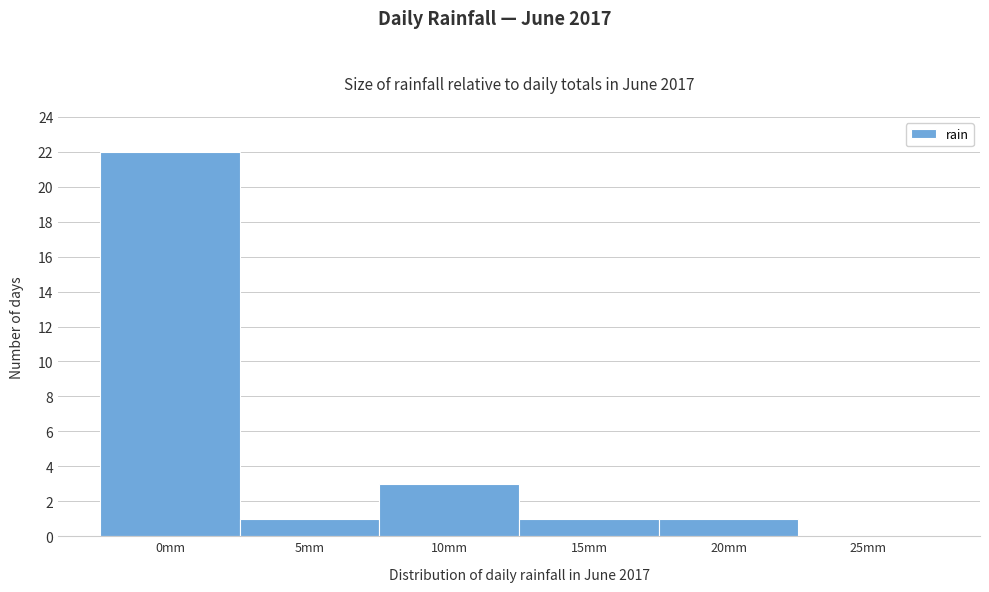

Reading right to left, extract all data points from this chart.

25mm=0	20mm=1	15mm=1	10mm=3	5mm=1	0mm=22